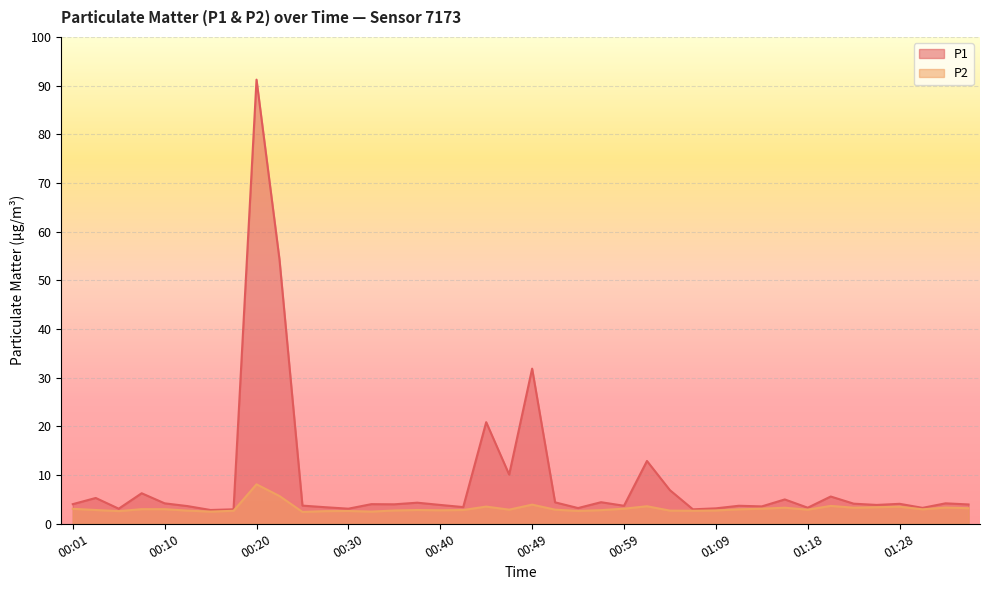

Count the number of data series in this chart.

2